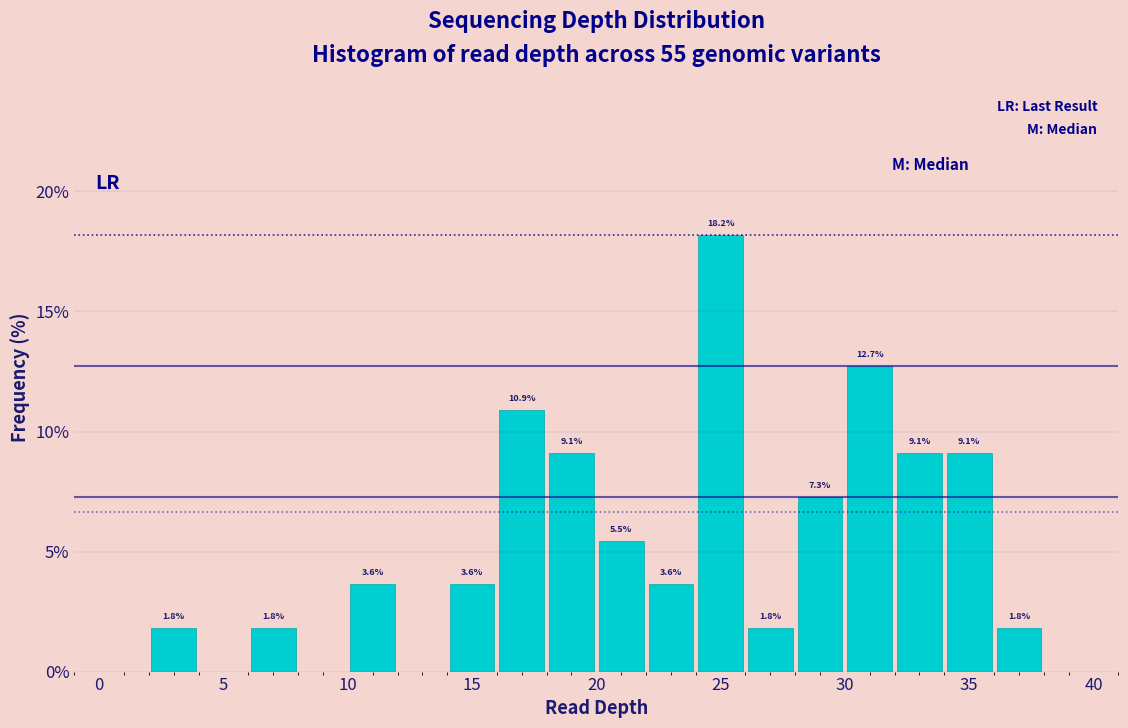

Which range on the x-axis has the tallest bar?

24 to 26